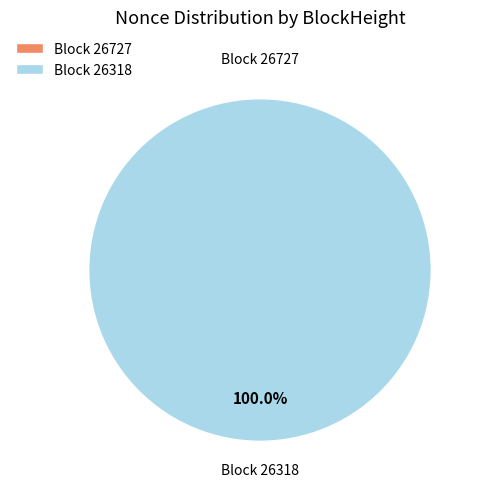

How many segments does this pie chart have?

2